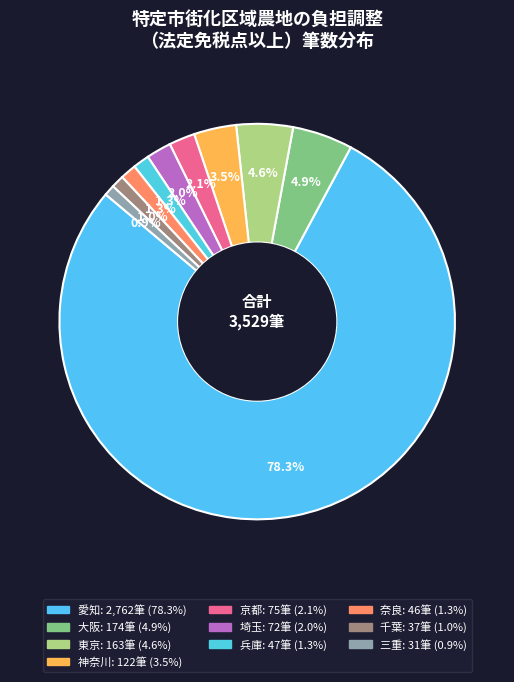

How many segments does this pie chart have?

10